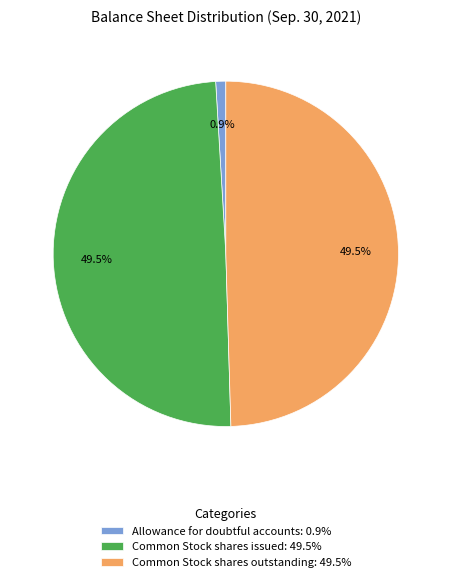

Which slice is the smallest?

Allowance for doubtful accounts